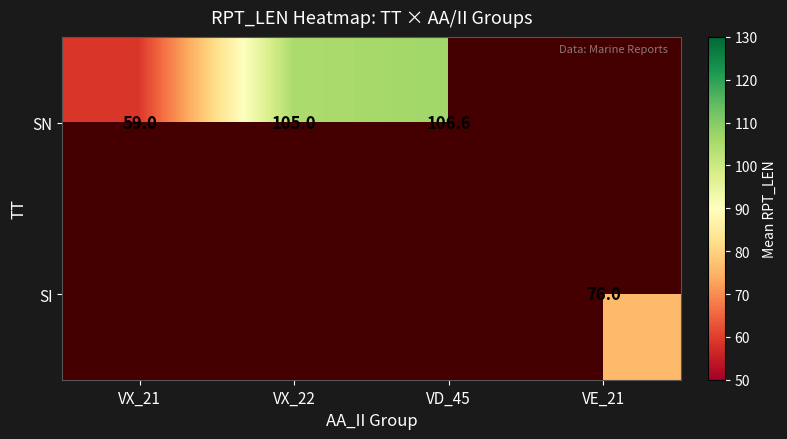

Is it true that SI equals 76.0 at VE_21?

True